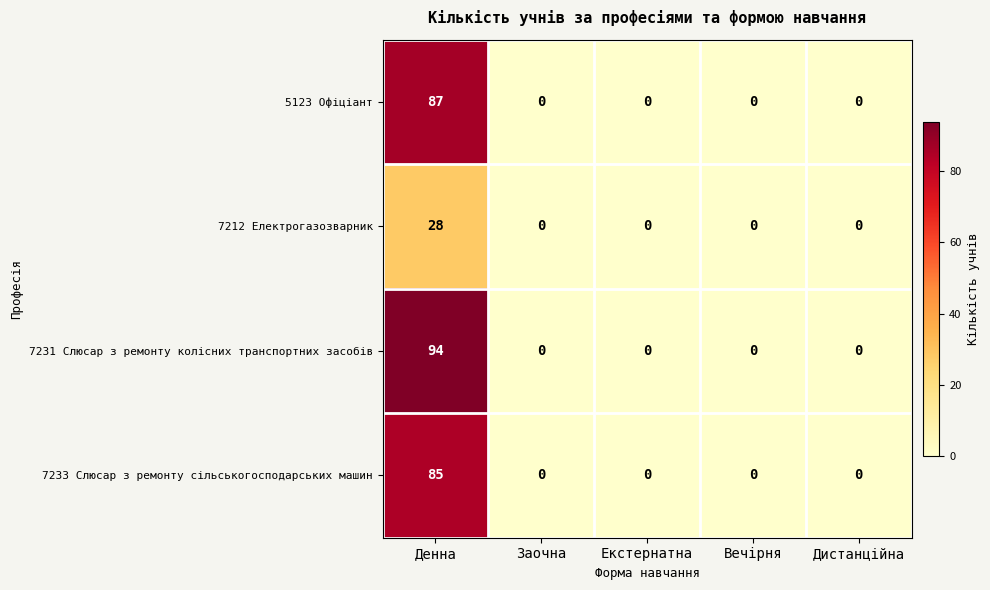

How many values in the 5123 Офіціант series exceed 0?

1